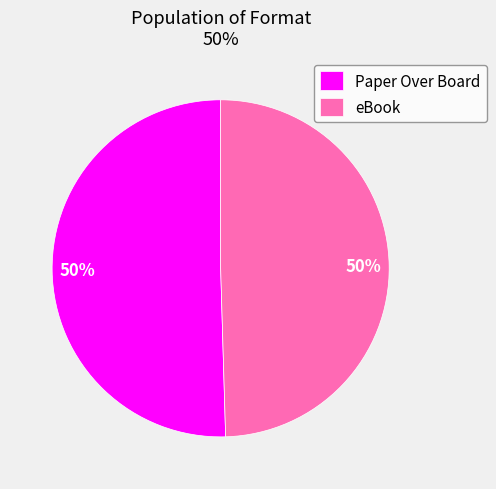

Count the number of slices in the pie.

2